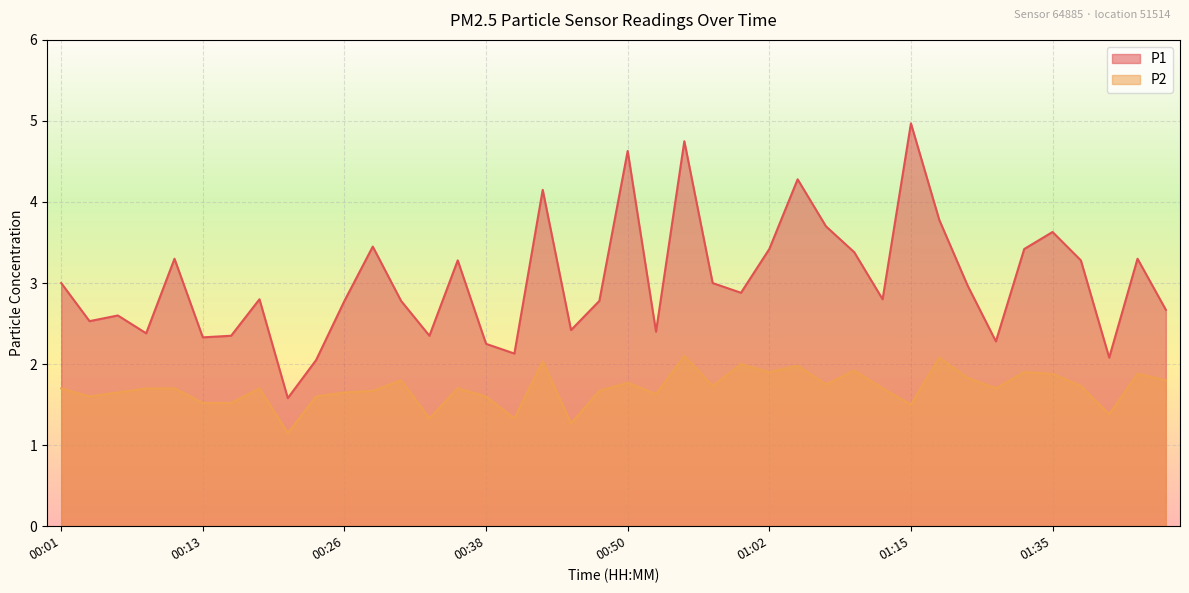

Does the chart display data point markers on the line(s)?

No